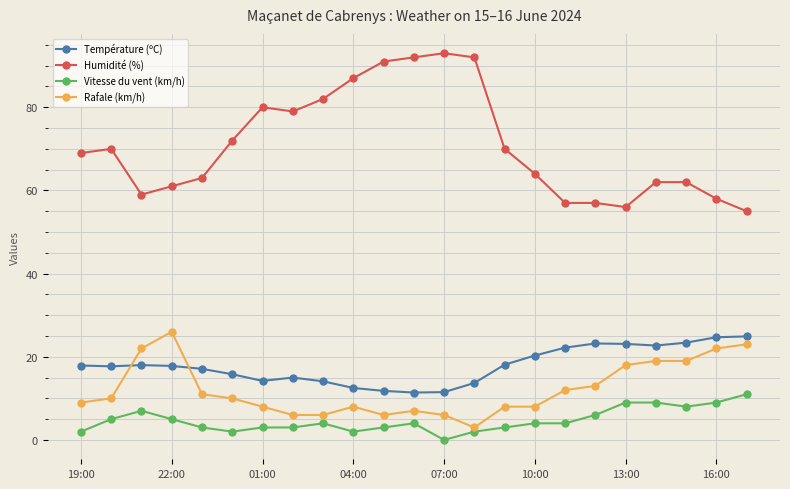

True or false: Température (ºC) has more than 0 points higher than both neighbors.

True